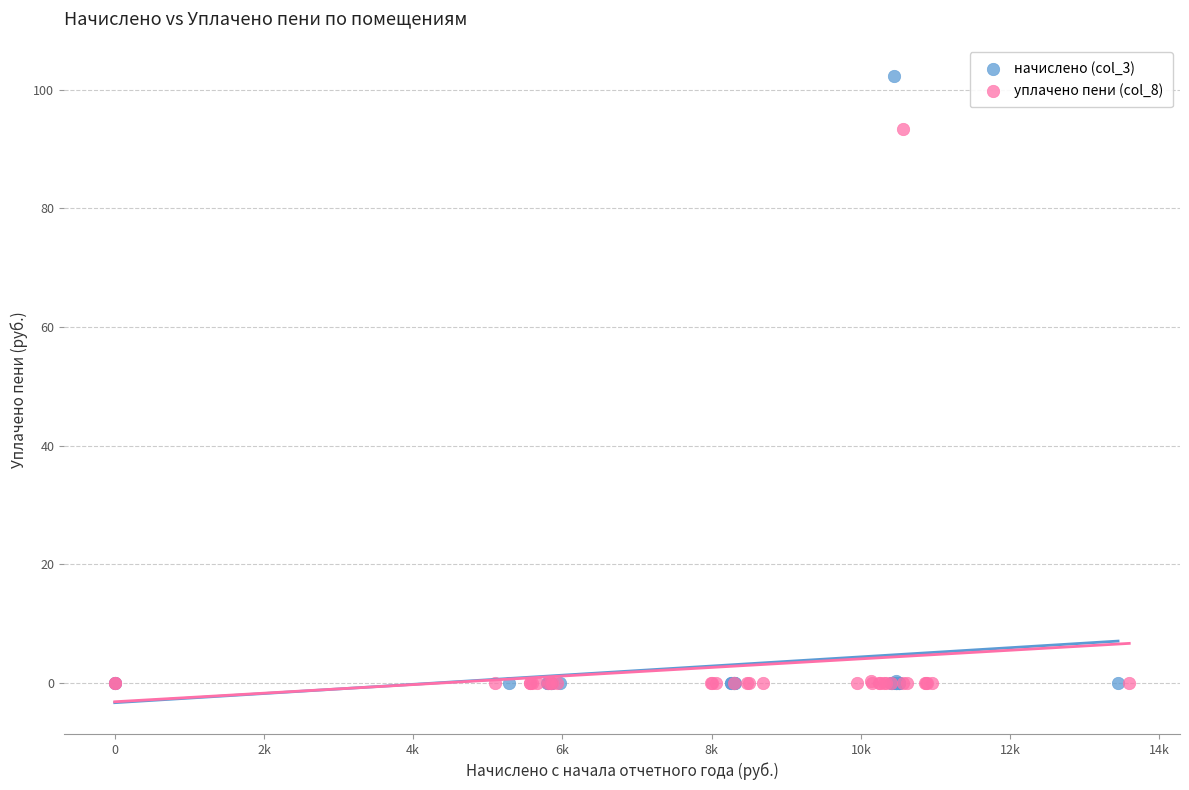

Which series has the largest Y range (max minus min)?

начислено (col_3)